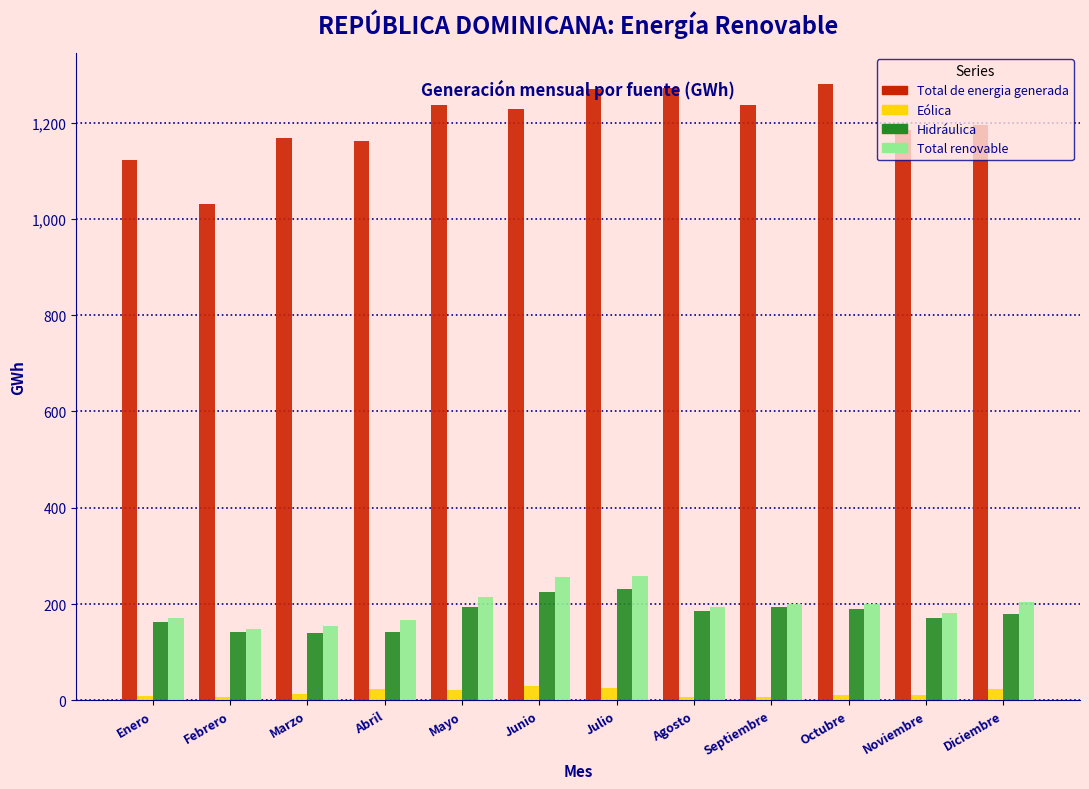

At how many categories does at least one series exceed 441?

12